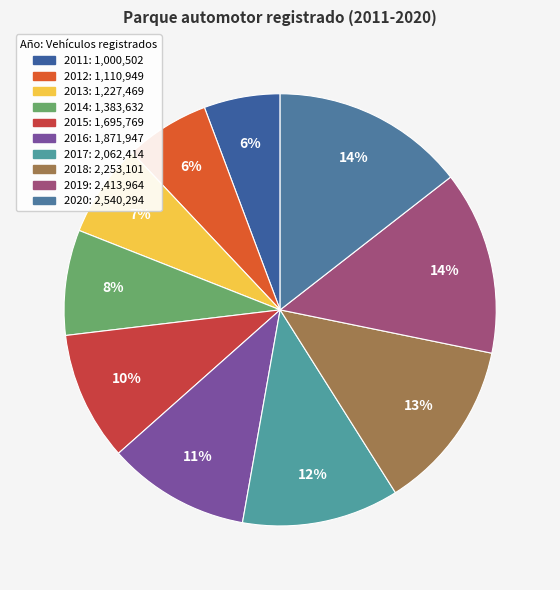

Does 2018 represent more than half of the total?

No